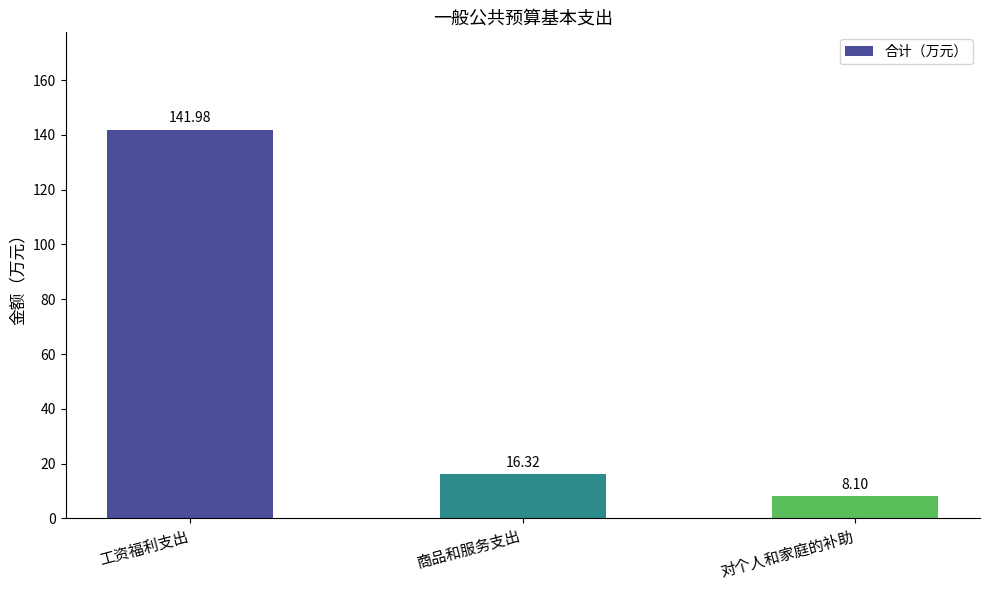

What is the smallest value displayed?

8.1